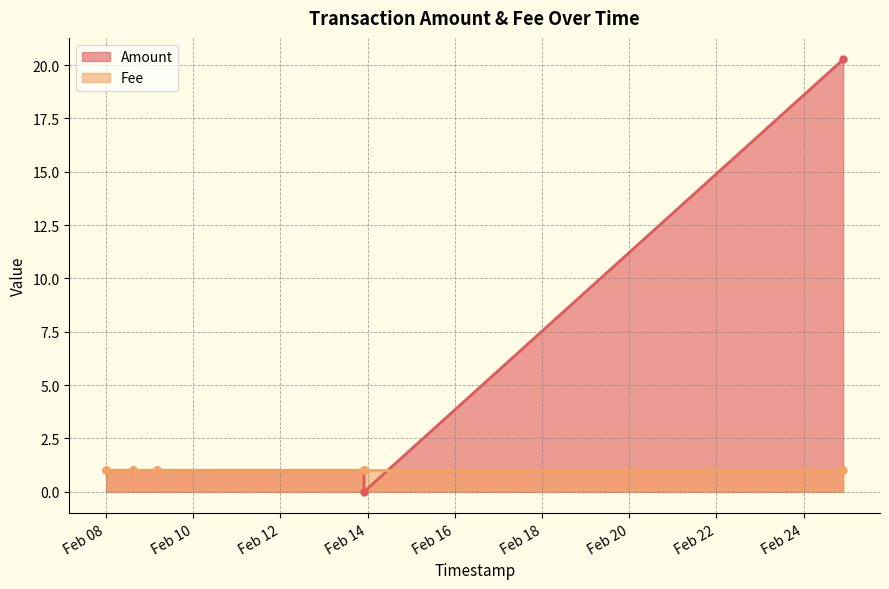

True or false: Amount has a value of 1.0 at 2018-02-08 14:38:56.

True